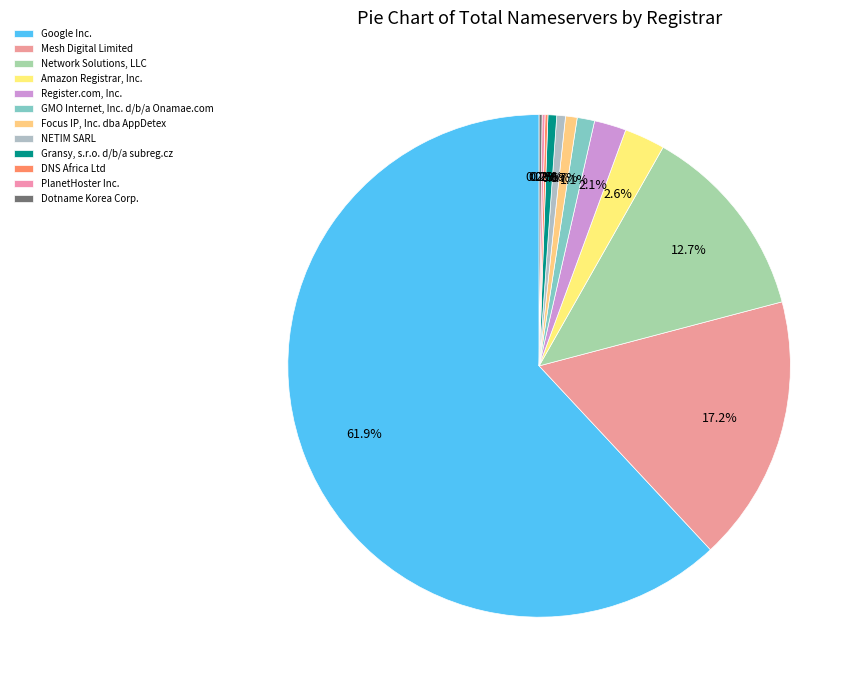

What percentage do GMO Internet, Inc. d/b/a Onamae.com and Gransy, s.r.o. d/b/a subreg.cz together represent?

1.7%